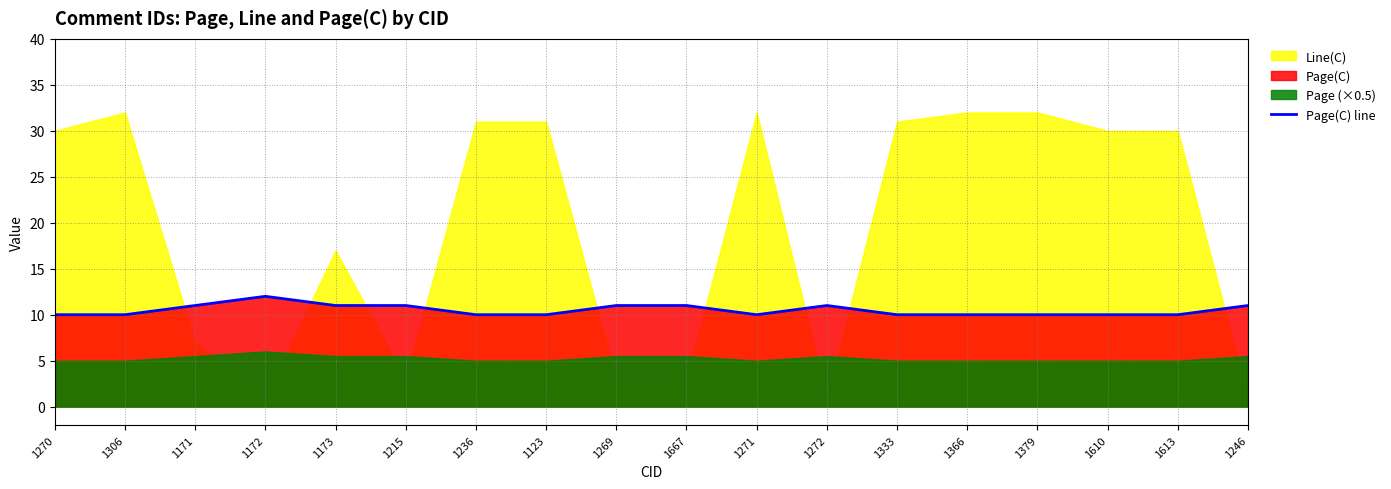

What is the label of the 13th point from the left?

1333